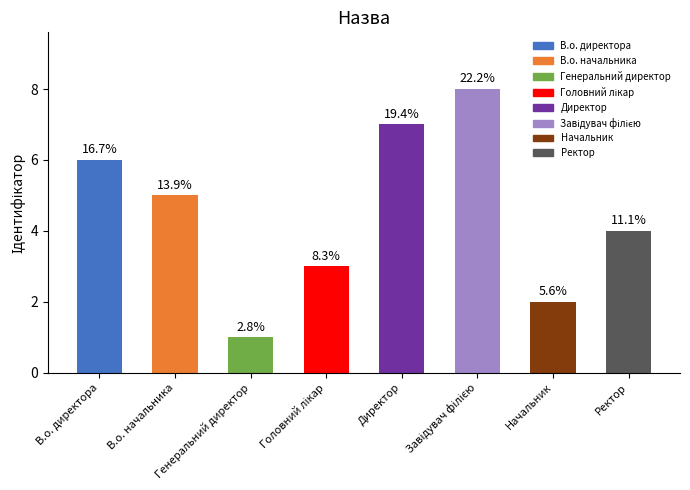

Which category has the lowest value across all series?

Генеральний директор